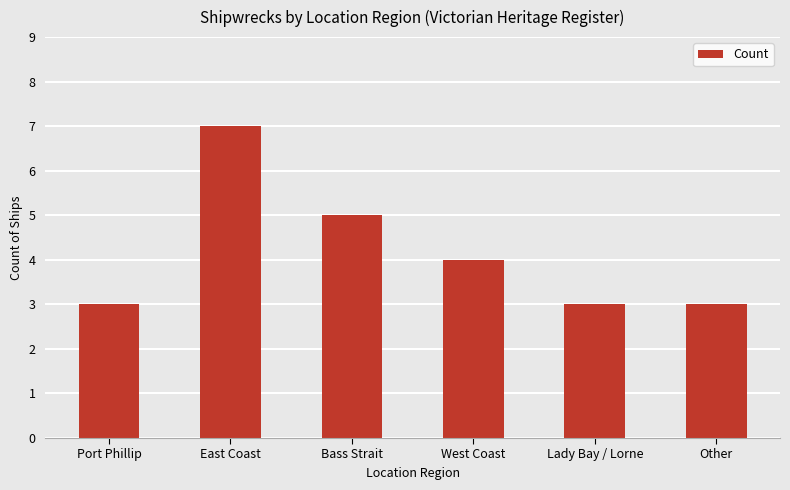

What is the smallest value displayed?

3